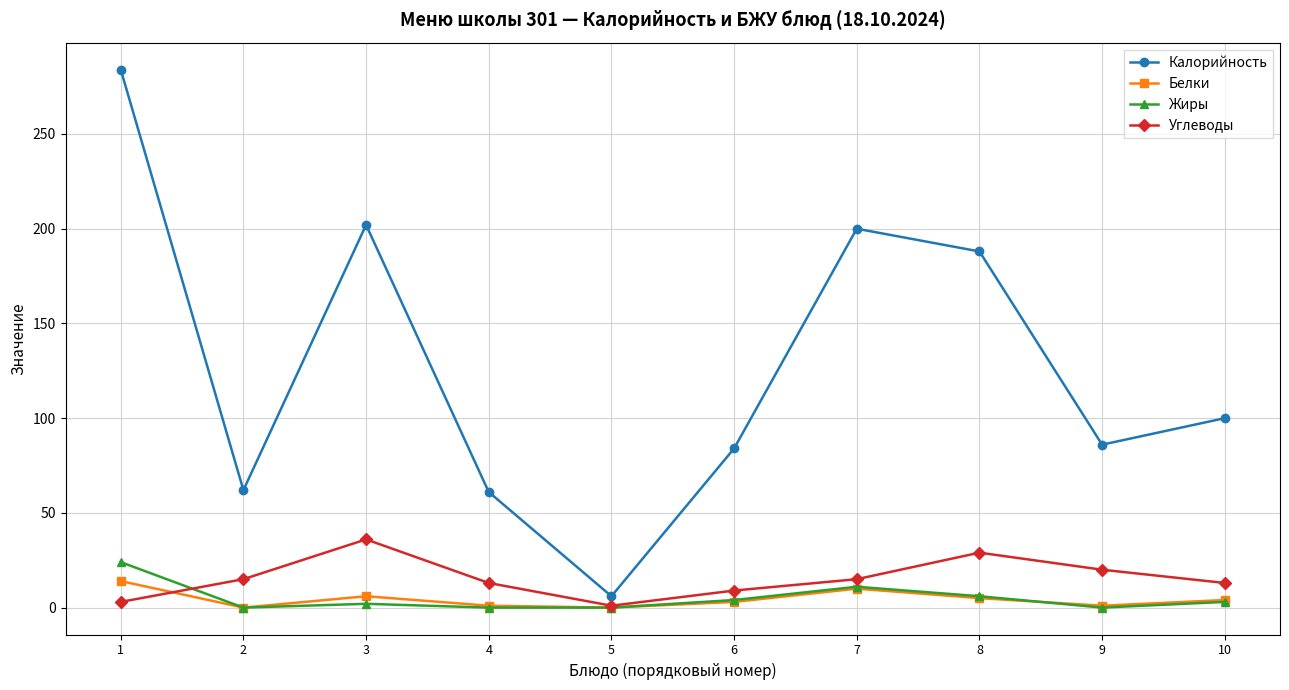

How many values in the Калорийность series are below 100?

5